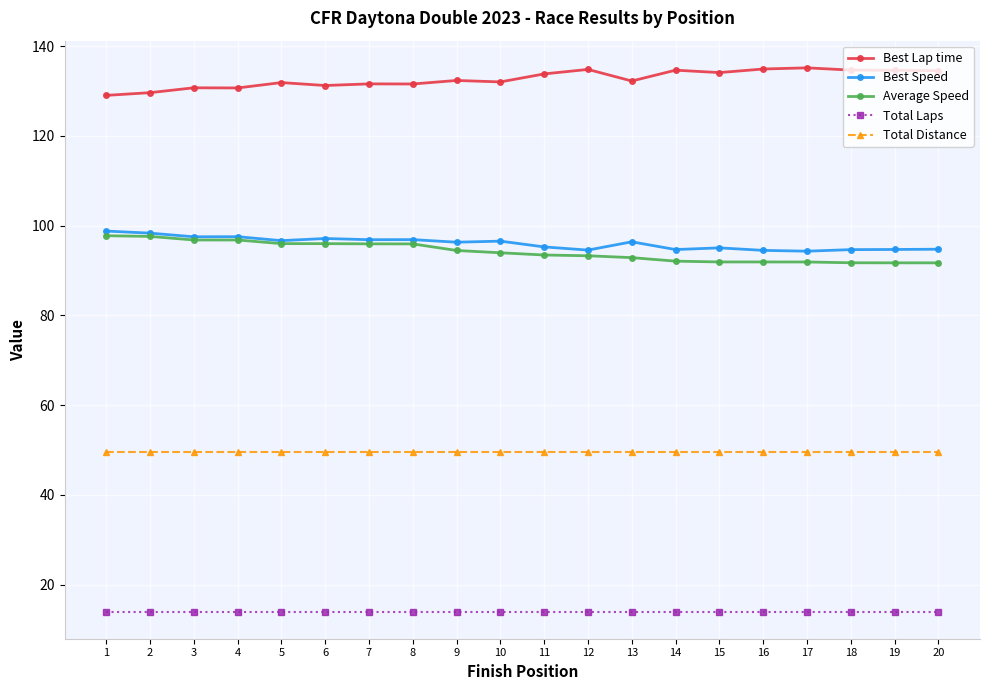

What is the spread (max minus min) of values at 6?

117.2